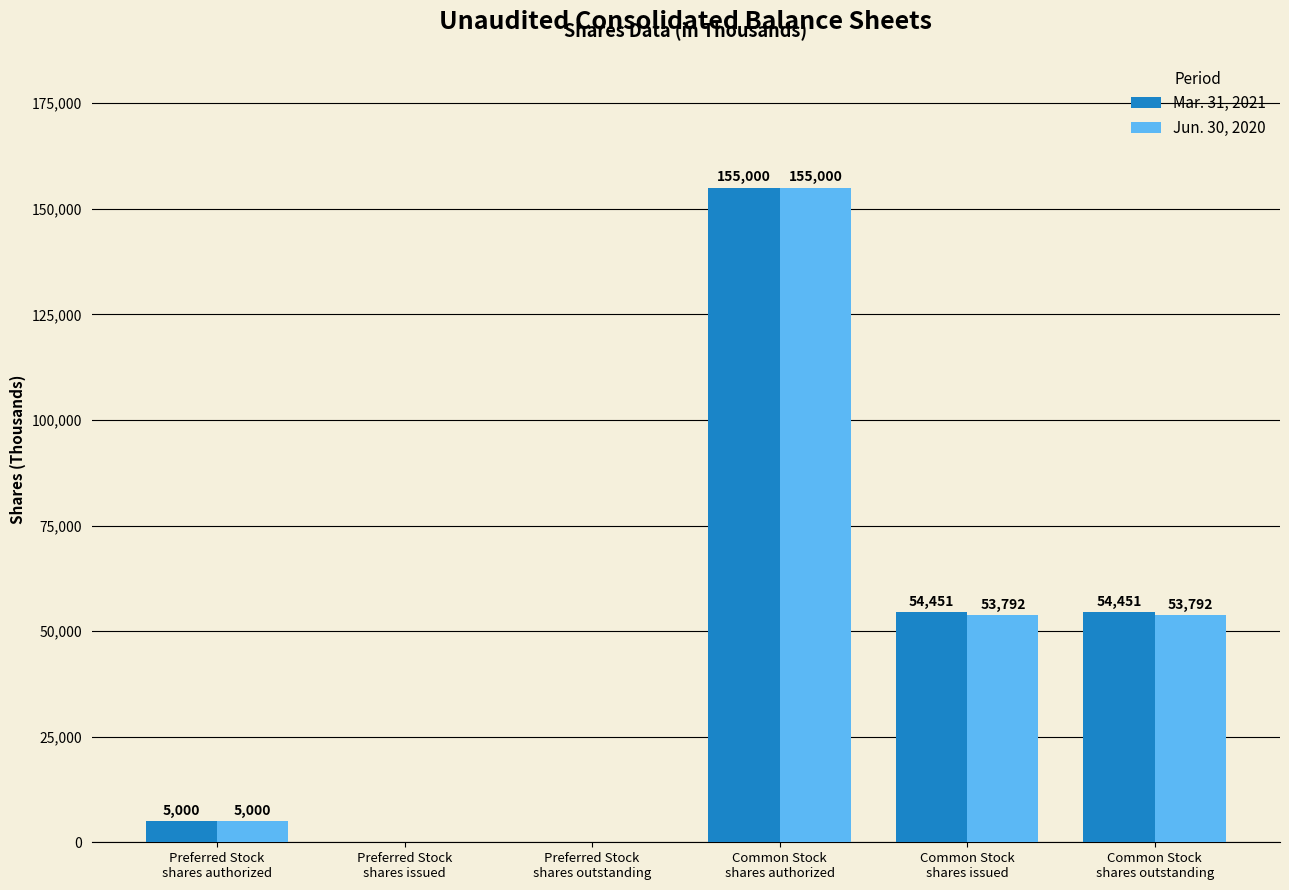

Which series has the largest total across all categories?

Mar. 31, 2021